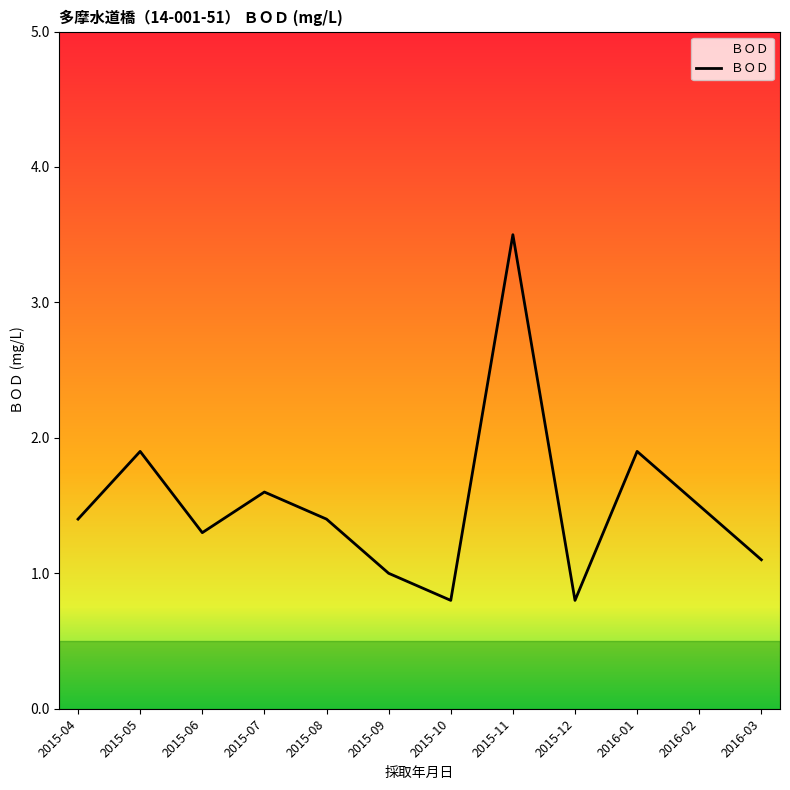

At which label does the data first exceed 1?

2015-04